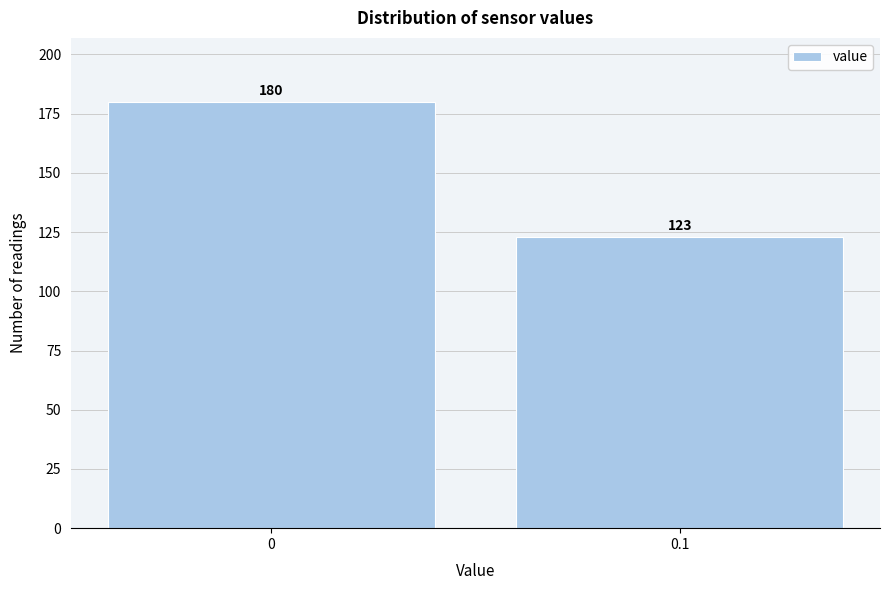

Reading left to right, list all the values displayed in this chart.

180	123